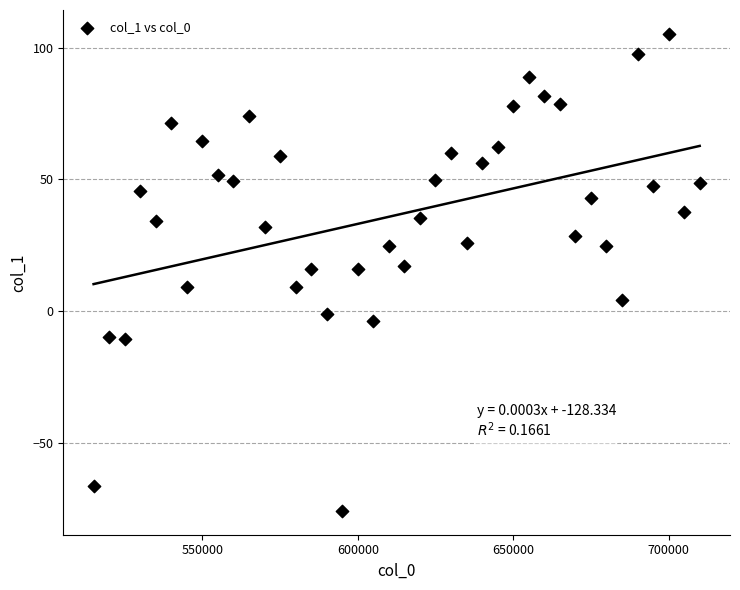

What is the range of X values (max minus min)?

195000.0